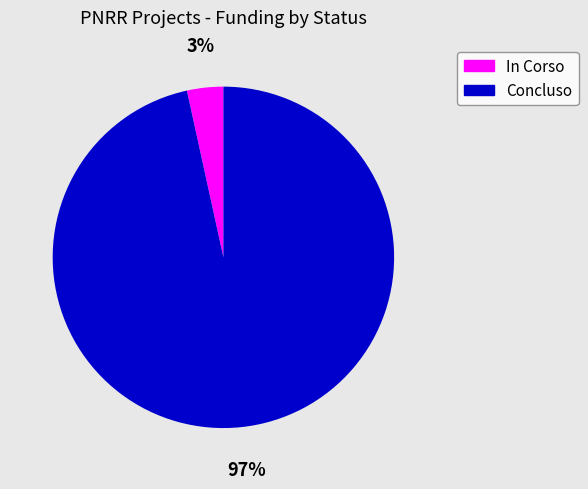

Between Concluso and In Corso, which is larger?

Concluso